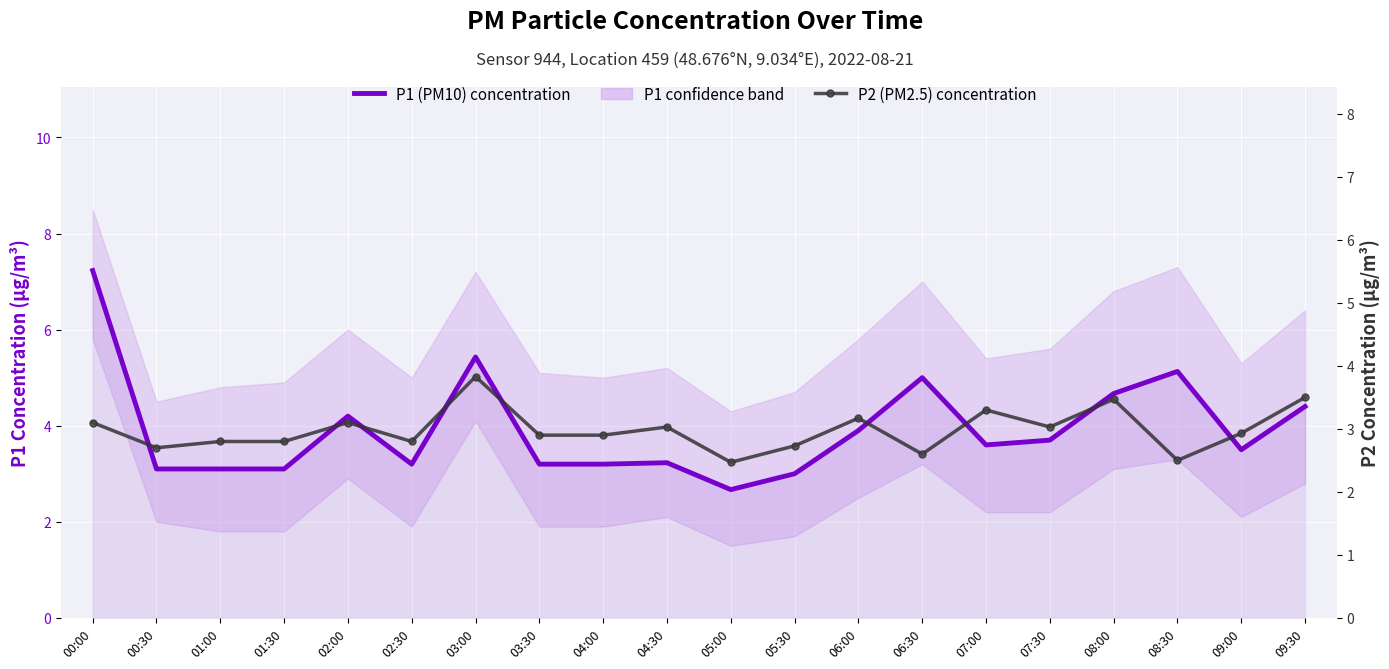

The P2 (PM2.5) concentration series shows 0.6 at 01:00. True or false?

False